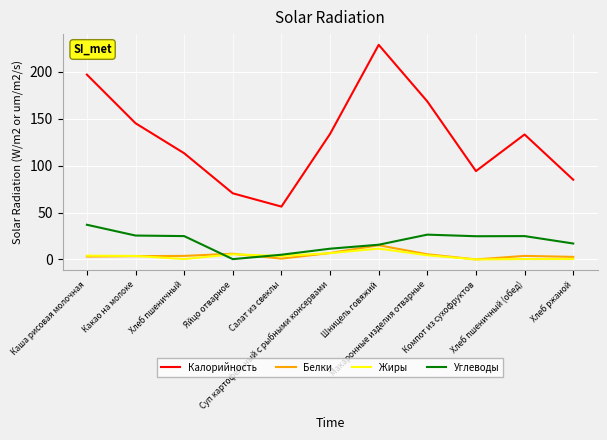

True or false: Калорийность and Жиры intersect in this chart.

False